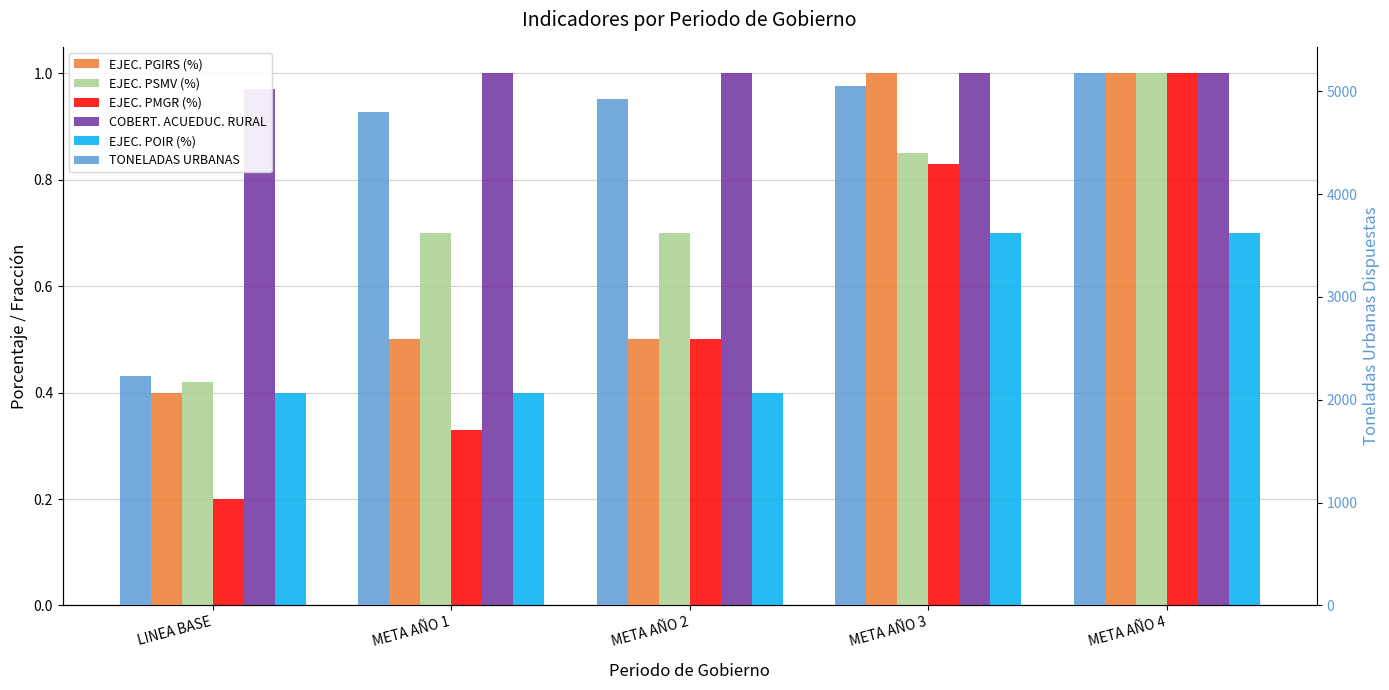

How many groups of bars are there?

5